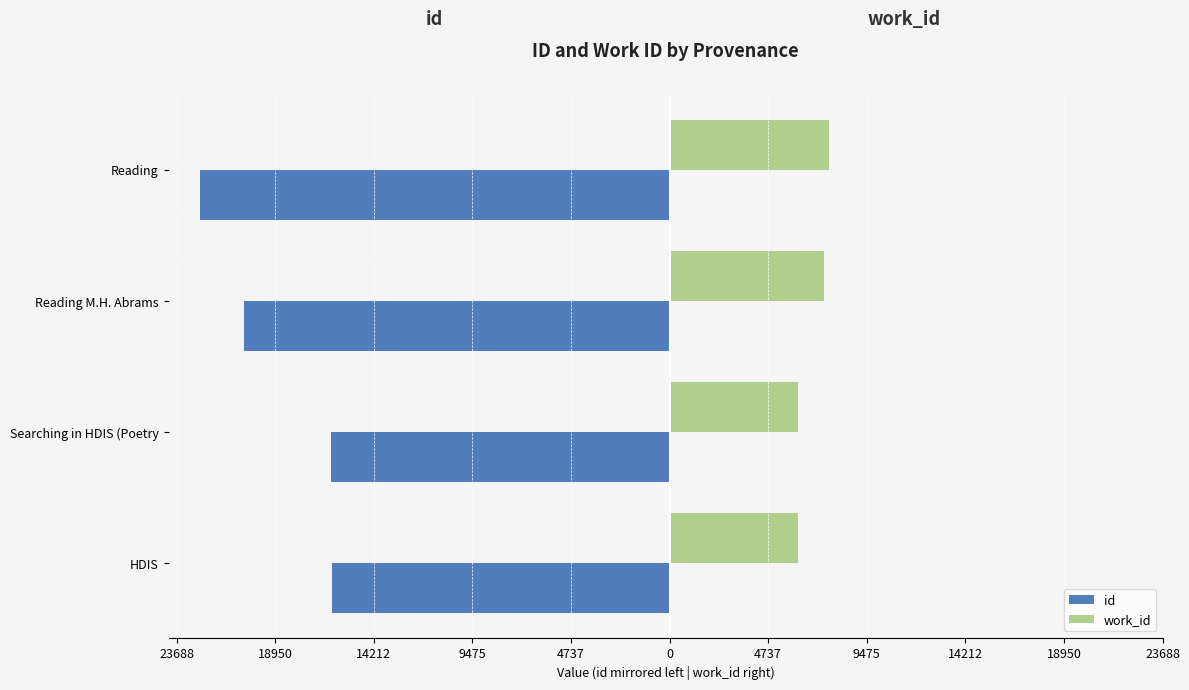

What are all the series names shown in the legend?

id, work_id